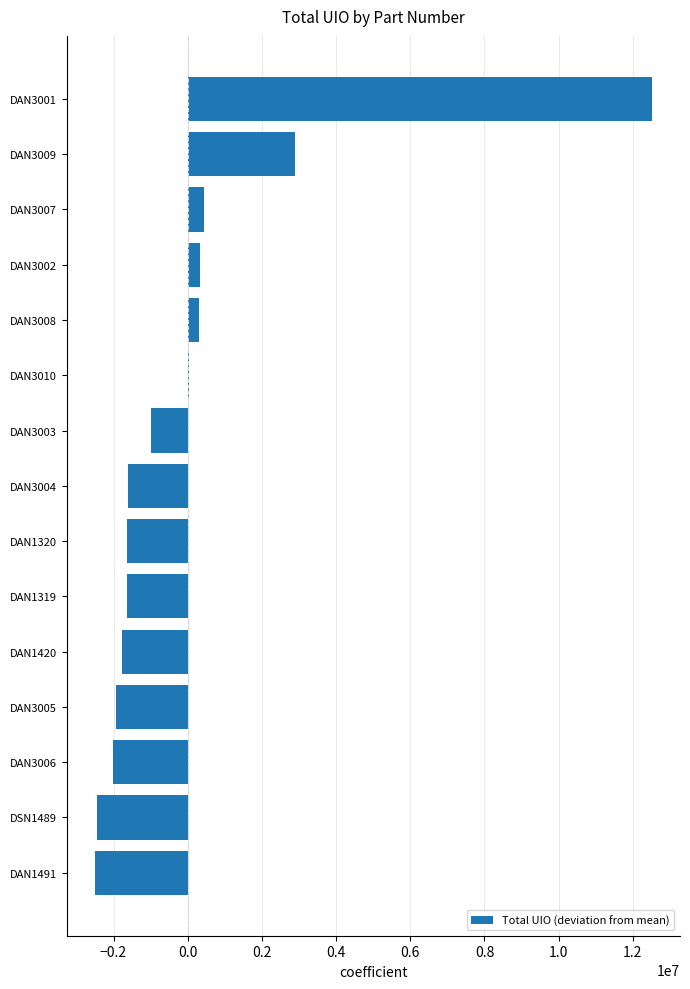

Between DAN3005 and DAN3001, which is larger?

DAN3001